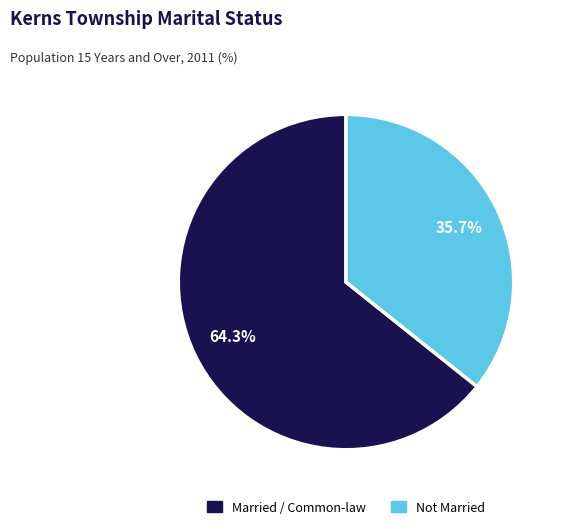

Is there a majority slice in this chart?

Yes